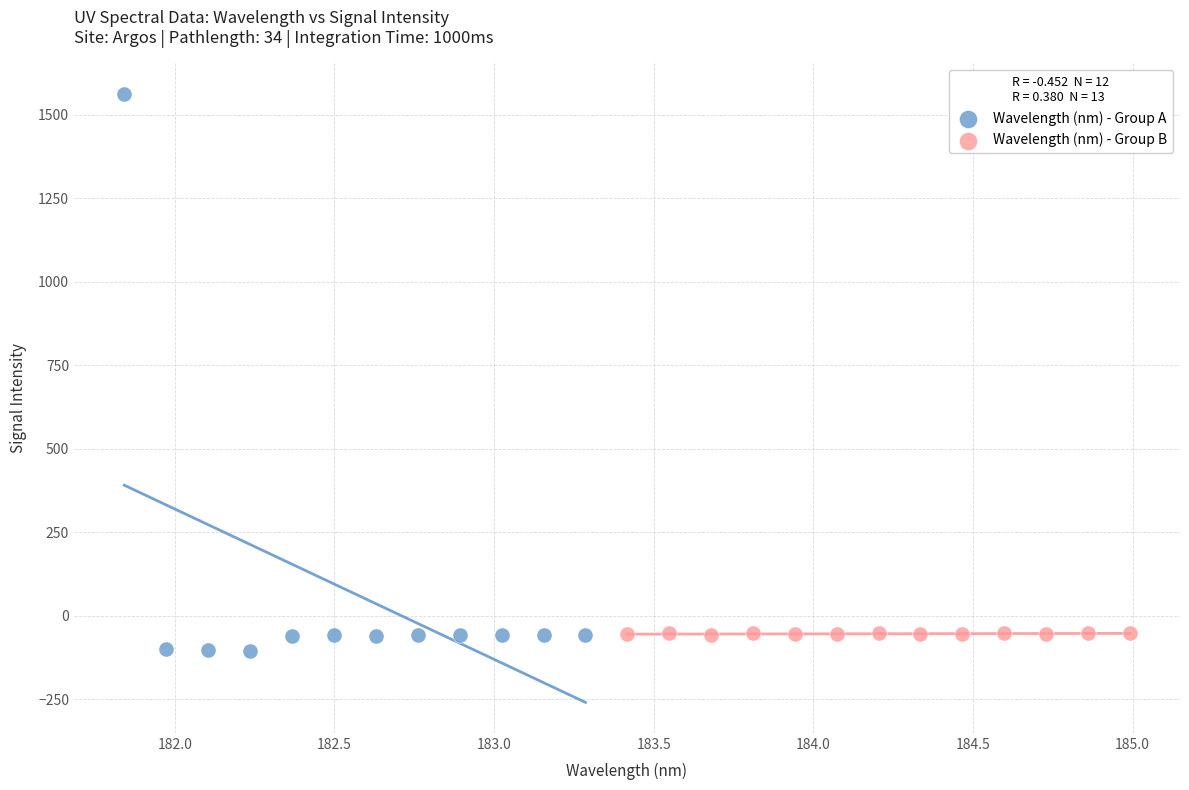

Which series reaches the minimum Y coordinate?

Wavelength (nm) - Group A